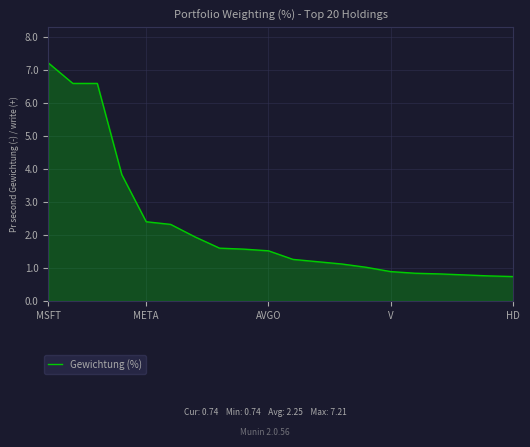

What is the maximum value shown in the chart?

7.2